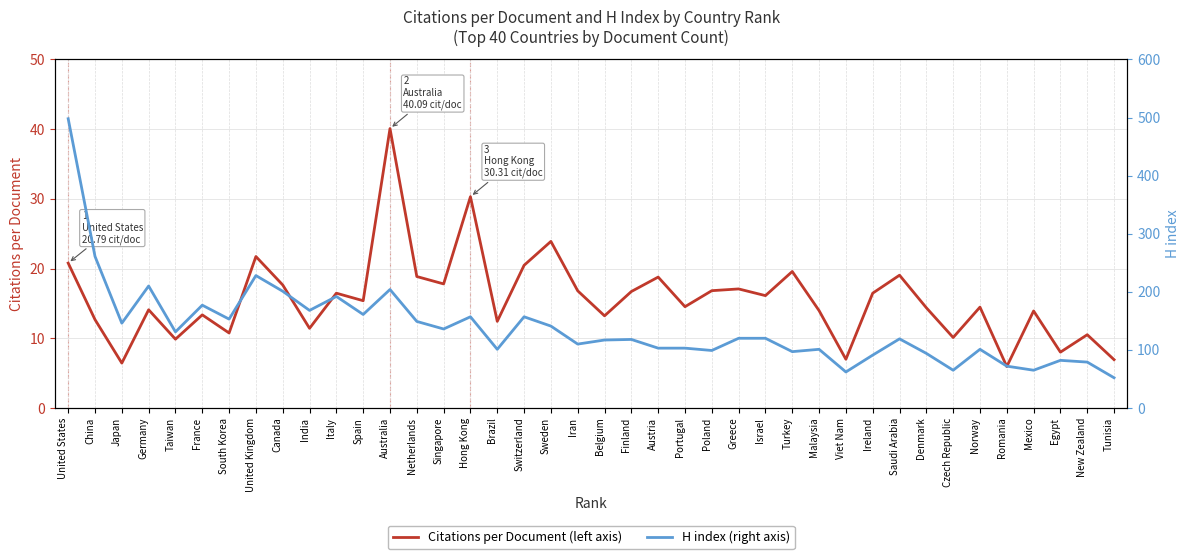

How many lines are shown in the chart?

2